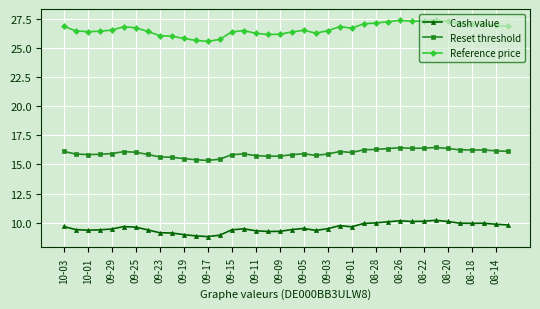

Does the chart display data point markers on the line(s)?

Yes